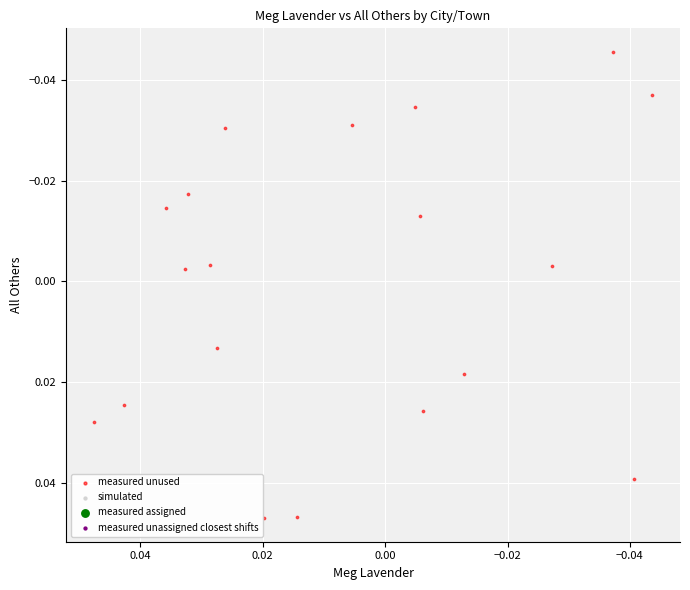

Count the number of points in this scatter plot.

19